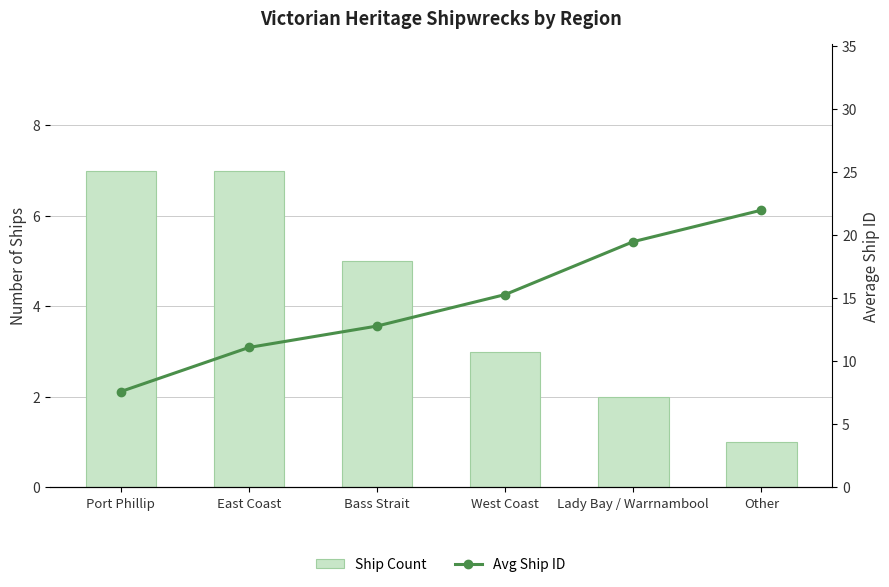

What is the value of the Avg Ship ID bar at the 3rd from the left?

12.8